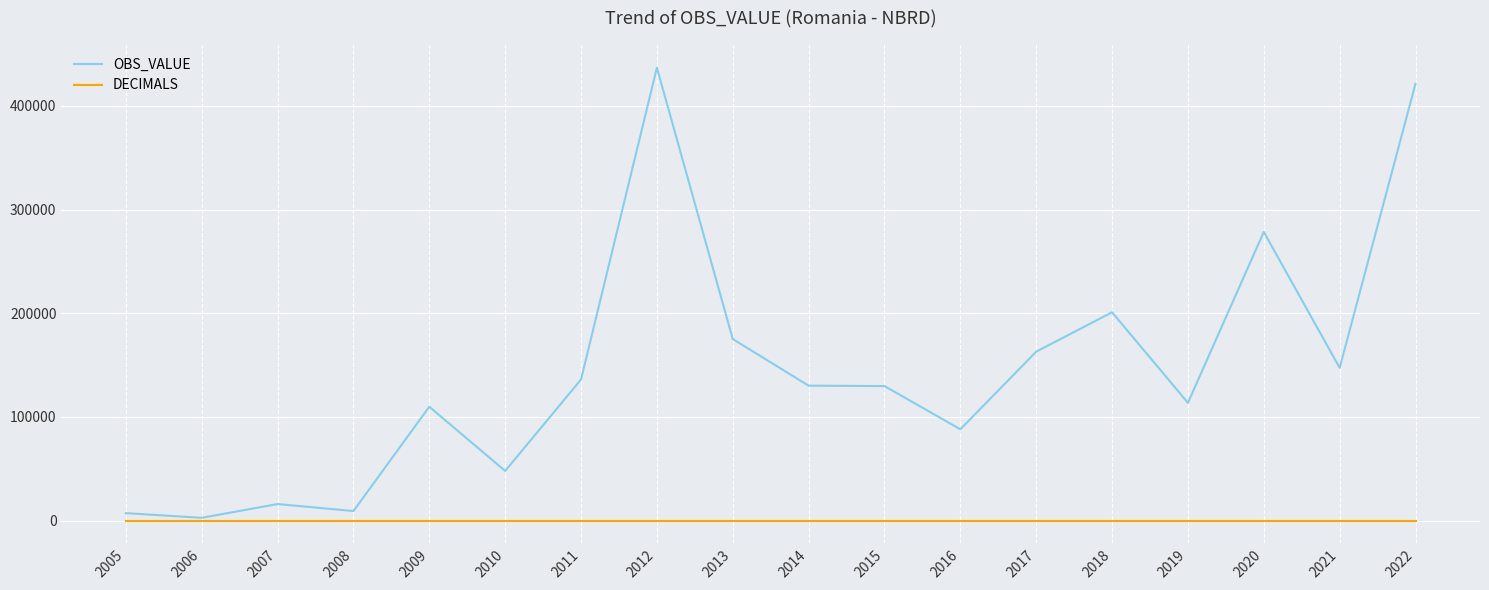

What is the spread (max minus min) of values at 2017?

163004.7